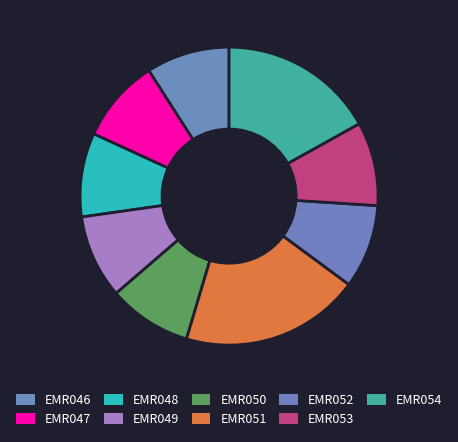

How many slices are in this pie chart?

9